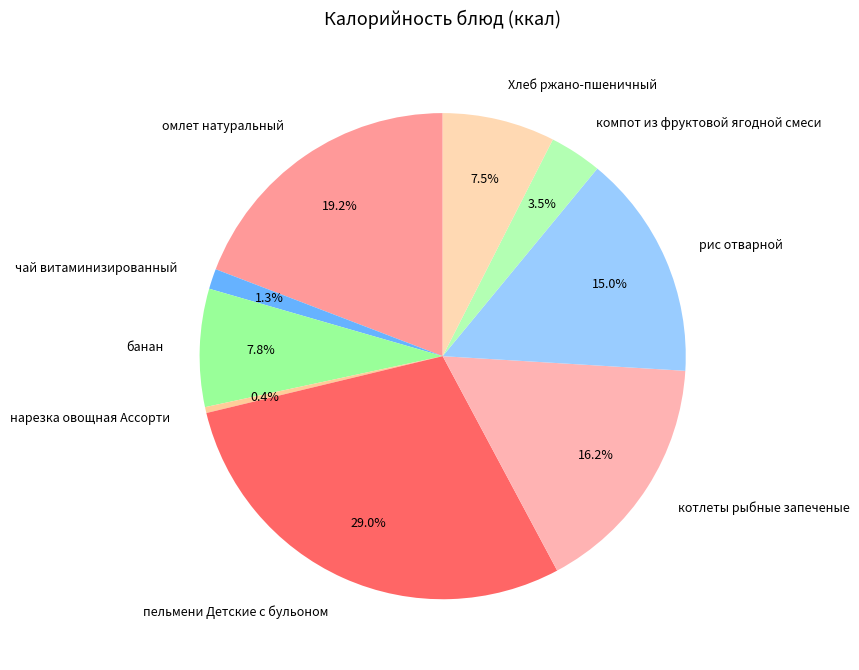

What is the ratio of the value at котлеты рыбные запеченые to the value at банан?

2.1